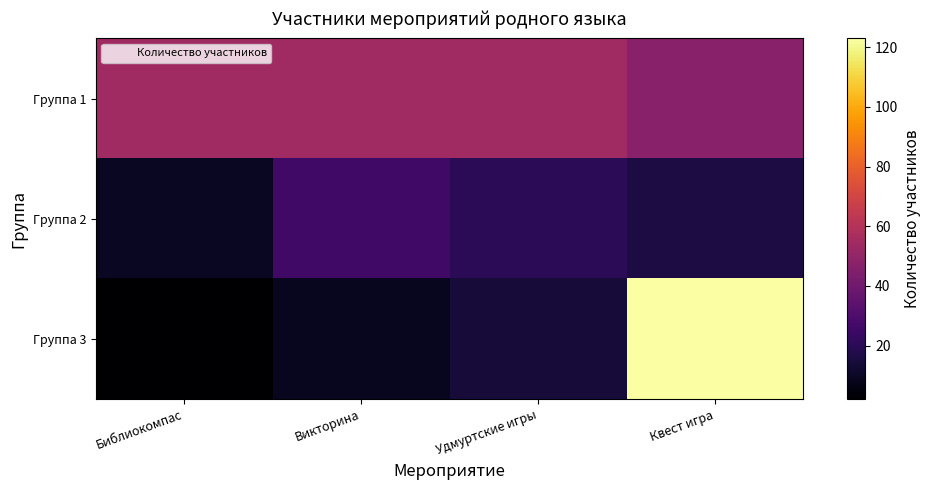

Reading left to right, list all the values displayed in this chart.

Группа 1: Библиокомпас=54	Викторина=54	Удмуртские игры=54	Квест игра=47
Группа 2: Библиокомпас=10	Викторина=26	Удмуртские игры=20	Квест игра=16
Группа 3: Библиокомпас=2	Викторина=9	Удмуртские игры=14	Квест игра=123